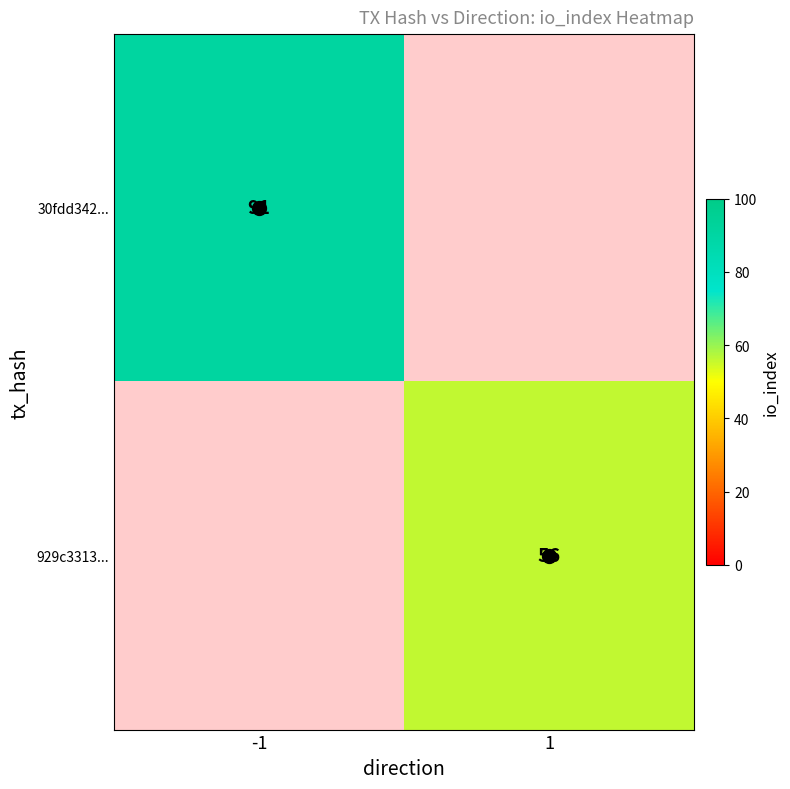

True or false: 30fdd342... has a value of 145.4 at -1.

False